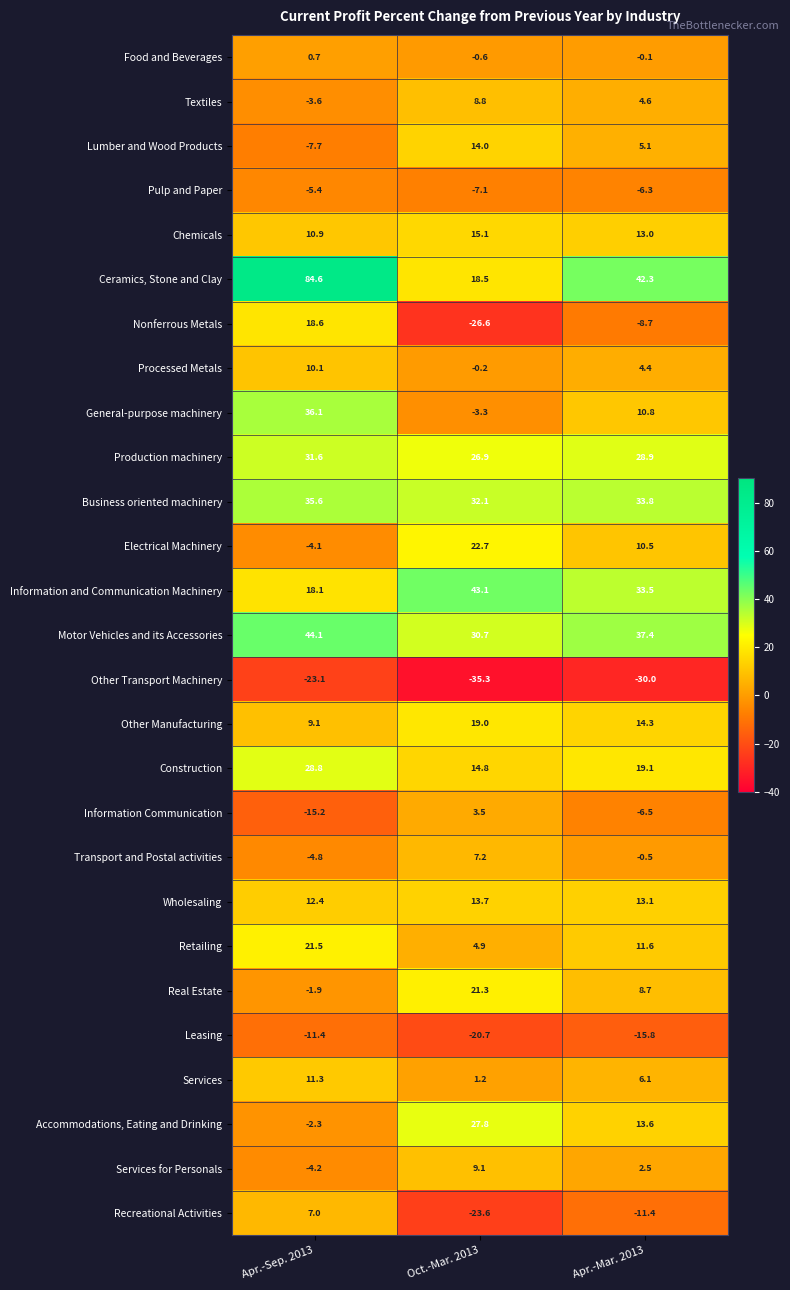

Where is Pulp and Paper nearest to the value -6?

Apr.-Mar. 2013